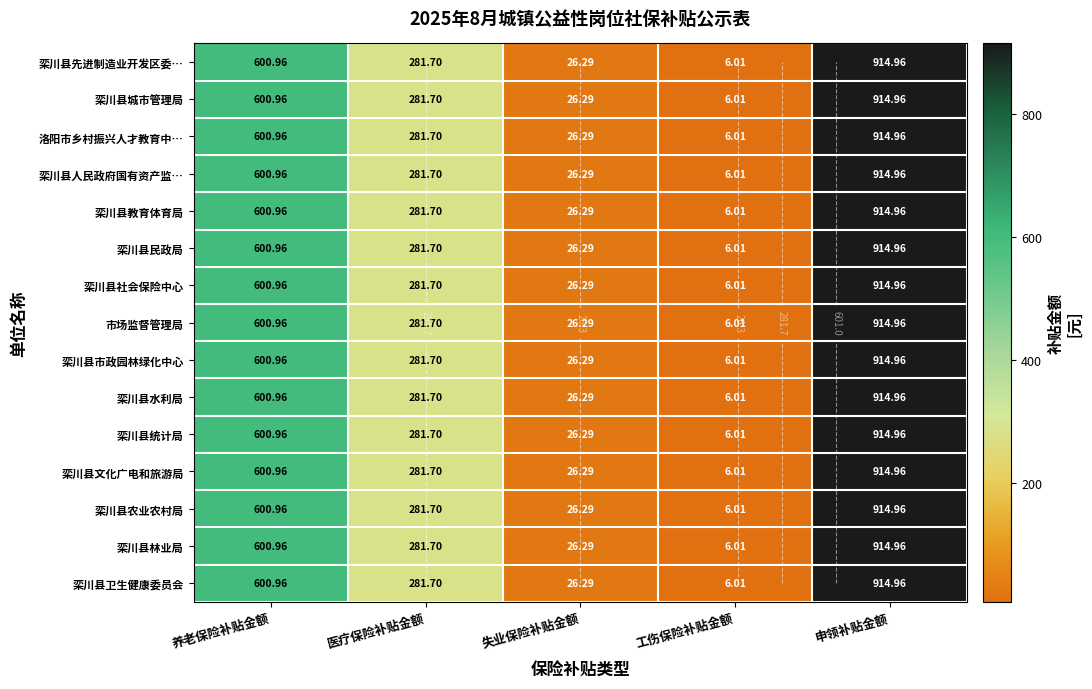

The value of 栾川县卫生健康委员会 at 工伤保险补贴金额 is 6.0. True or false?

True